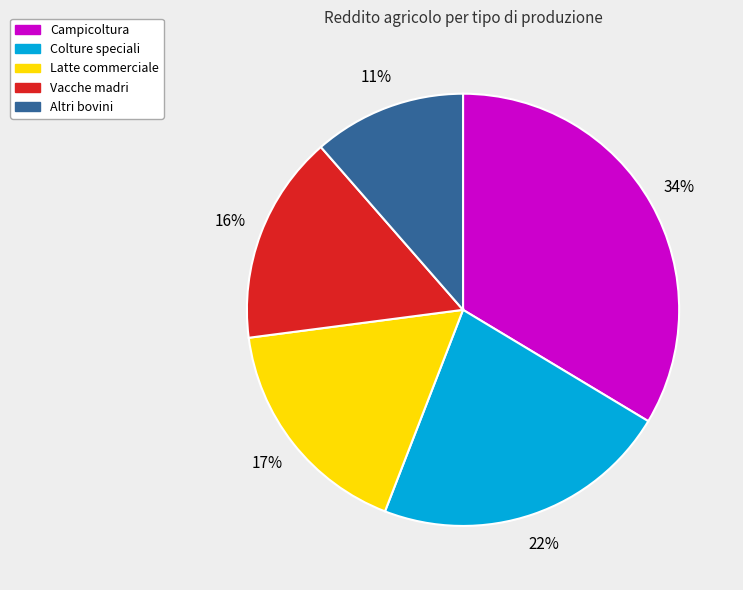

What percentage is the Altri bovini slice, to the nearest percent?

11%